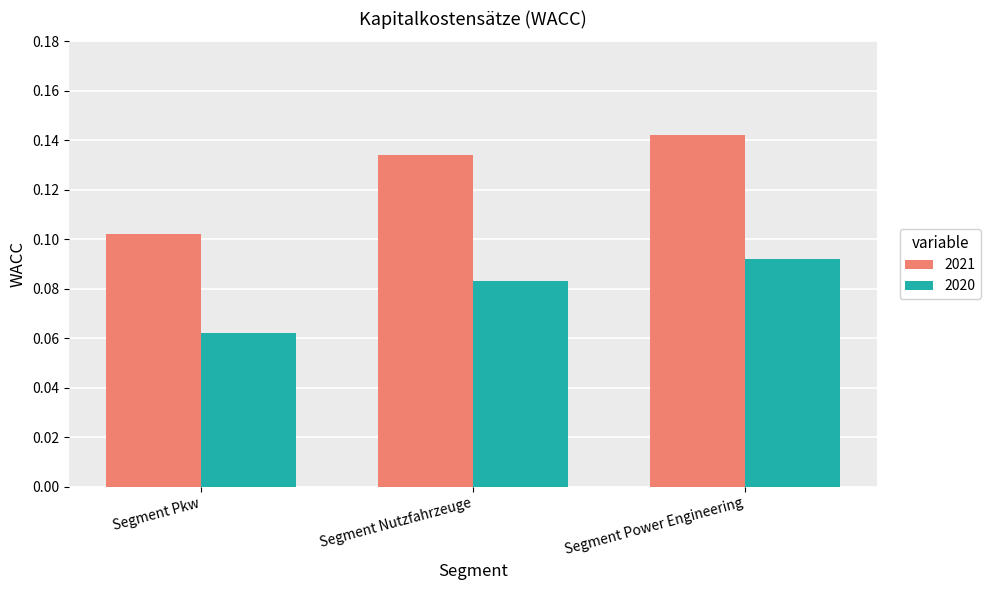

How many bars are there in each group?

2